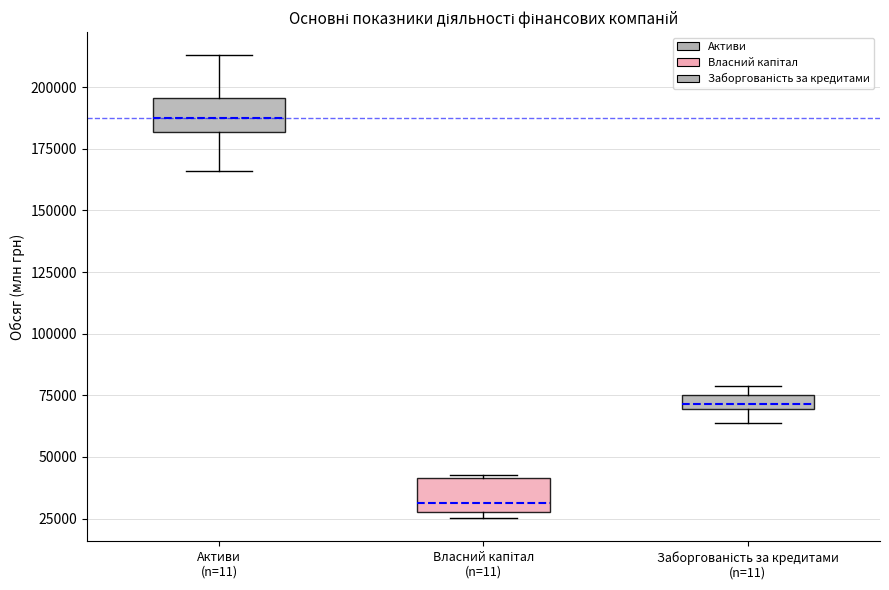

Which box's median line is the highest?

Активи (n=11)